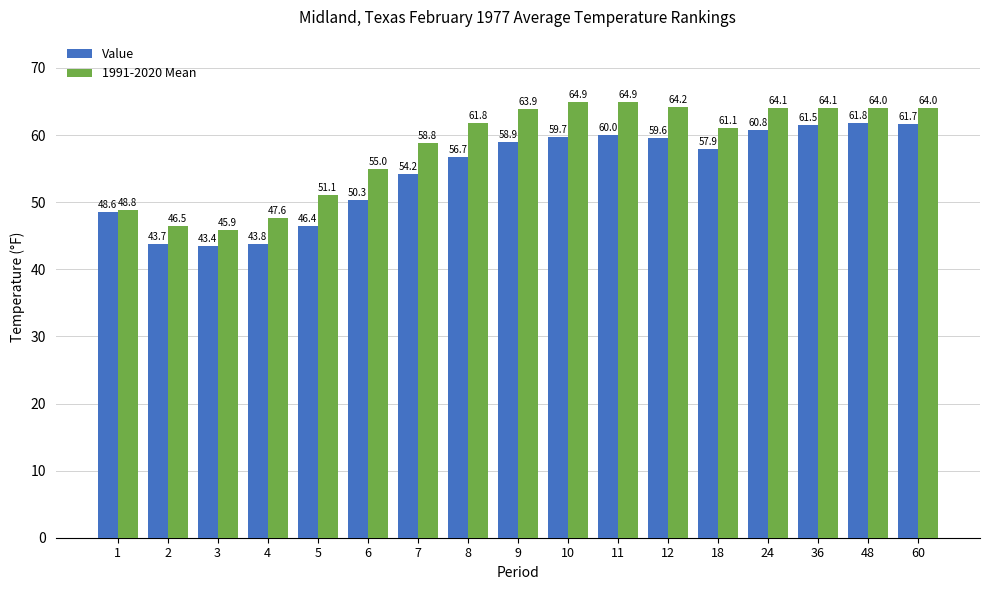

Which label corresponds to the smallest value in the chart?

3